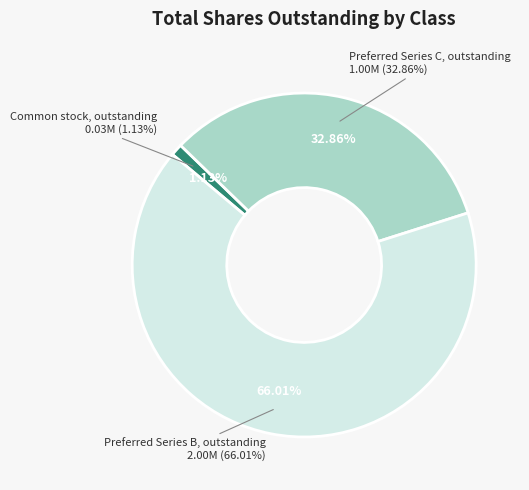

To the nearest percent, what is the difference between the Preferred Series B, outstanding and Common stock, outstanding slice percentages?

65%